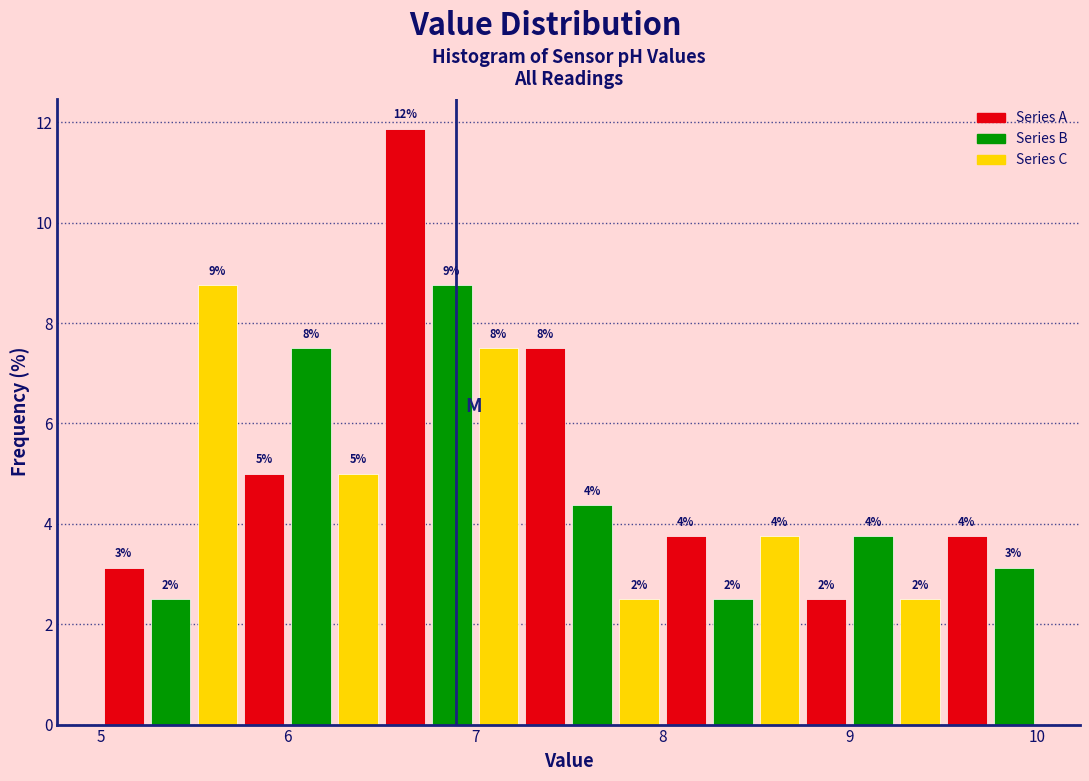

Read against the x-axis, roughly where is the centre of the tallest bar?

6.6